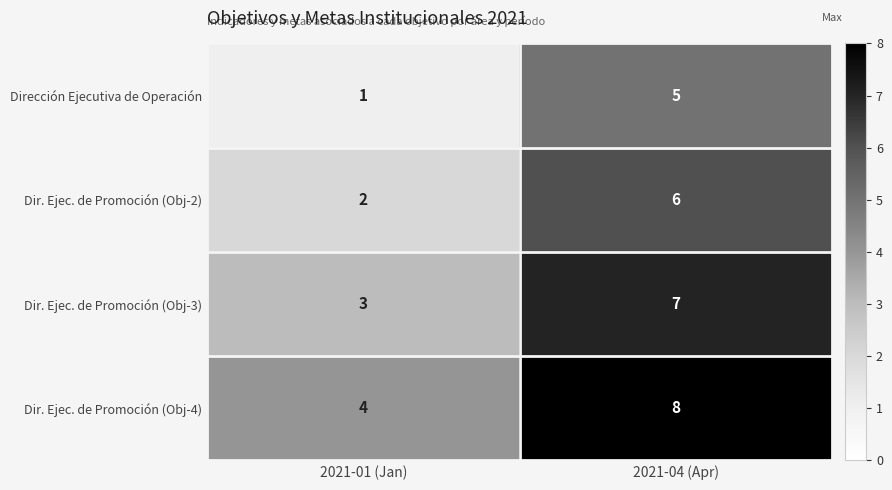

What is the spread (max minus min) of values at 2021-01 (Jan)?

3